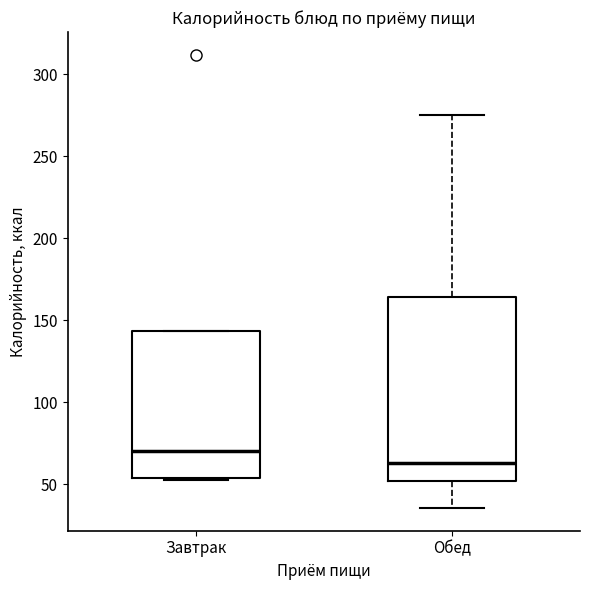

Comparing the boxes themselves (not the whiskers), which one is the tallest?

Обед